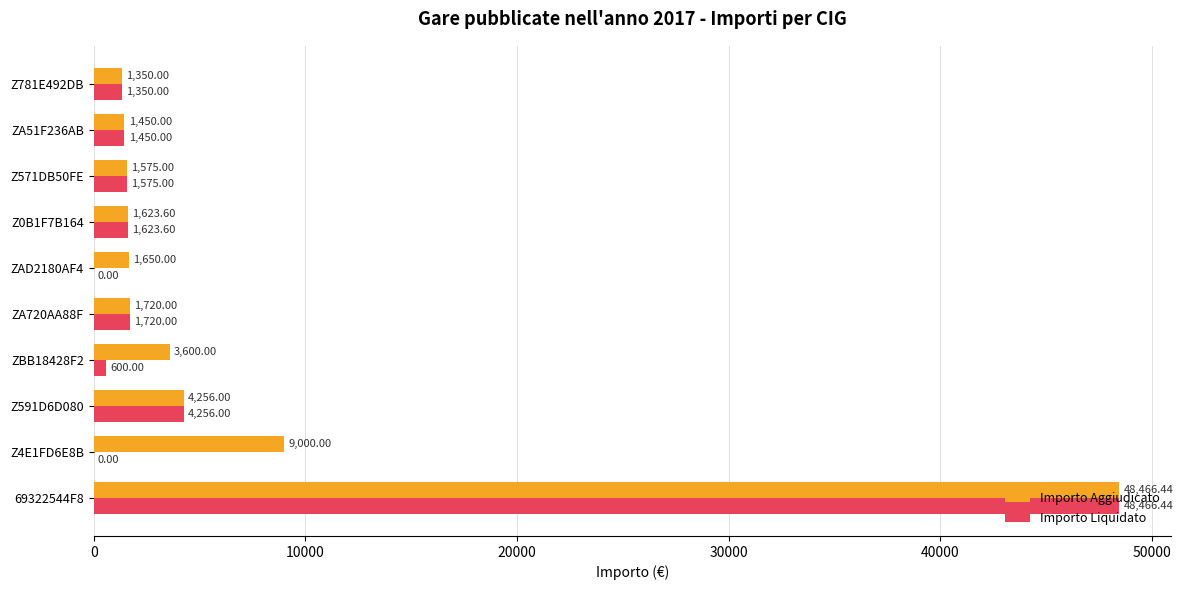

At which category is the sum across all series the highest?

69322544F8